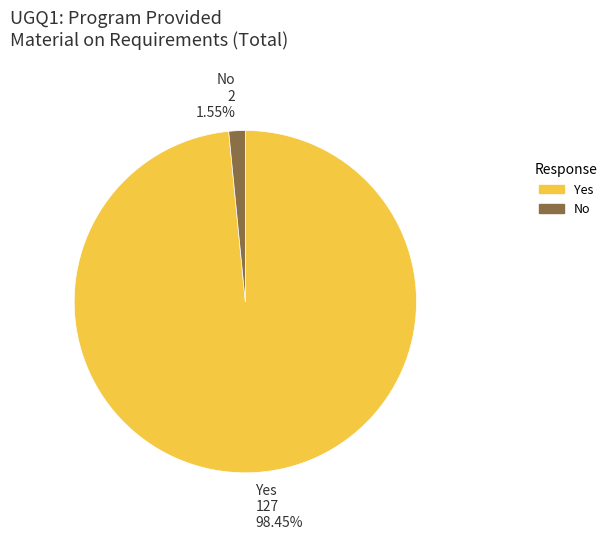

Which slice represents more than half of the pie?

Yes